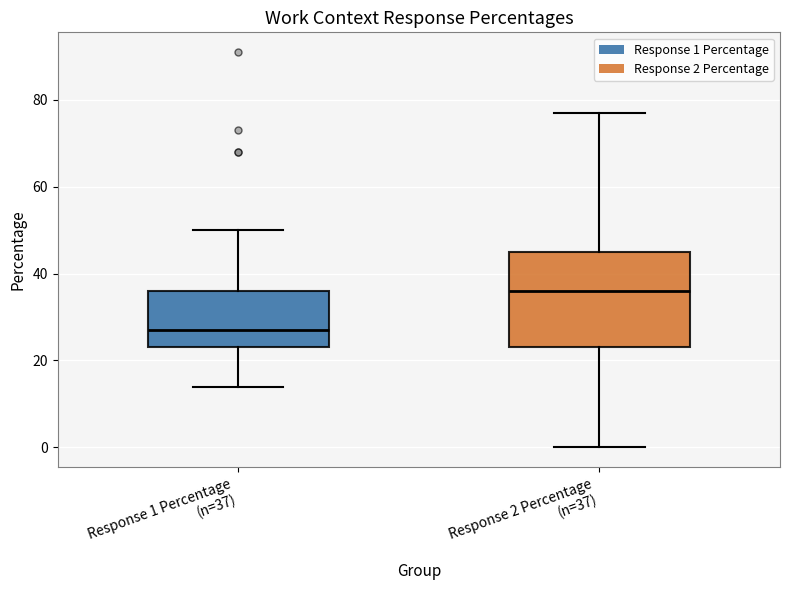

Which box has the lowest median line?

Response 1 Percentage (n=37)